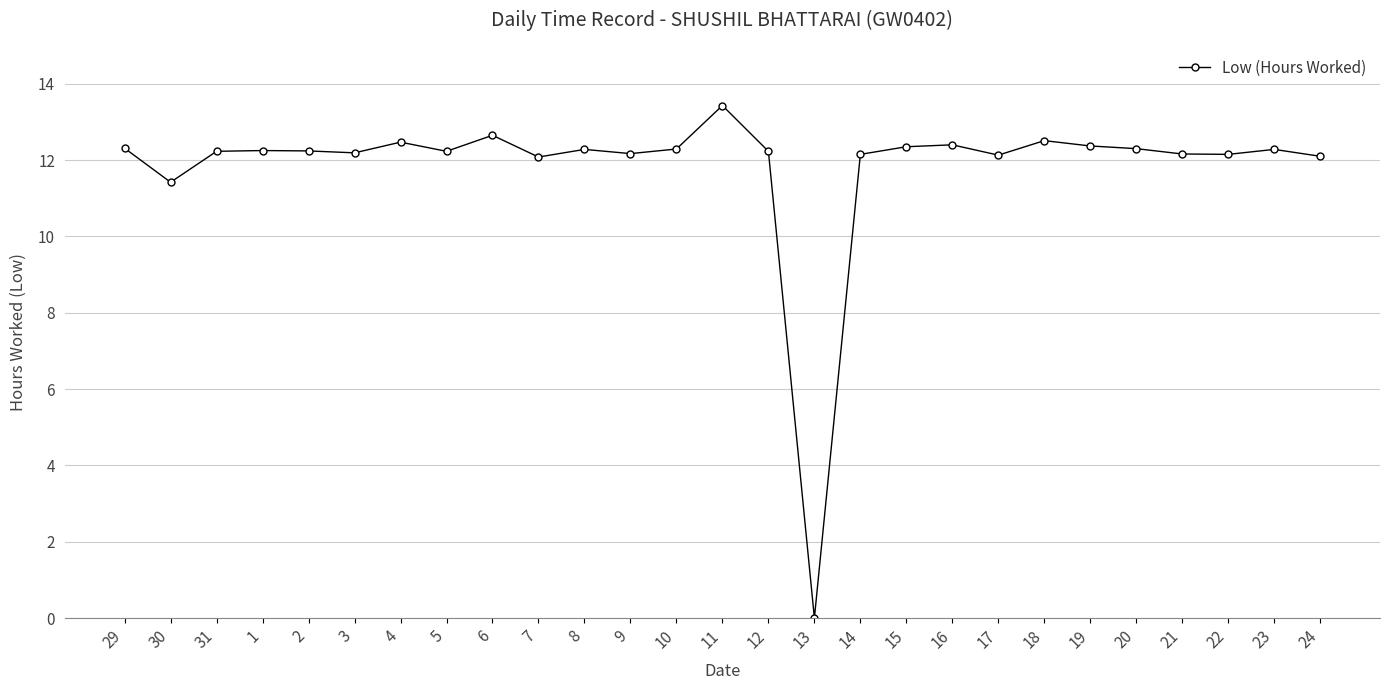

What position from the right is 29?

27